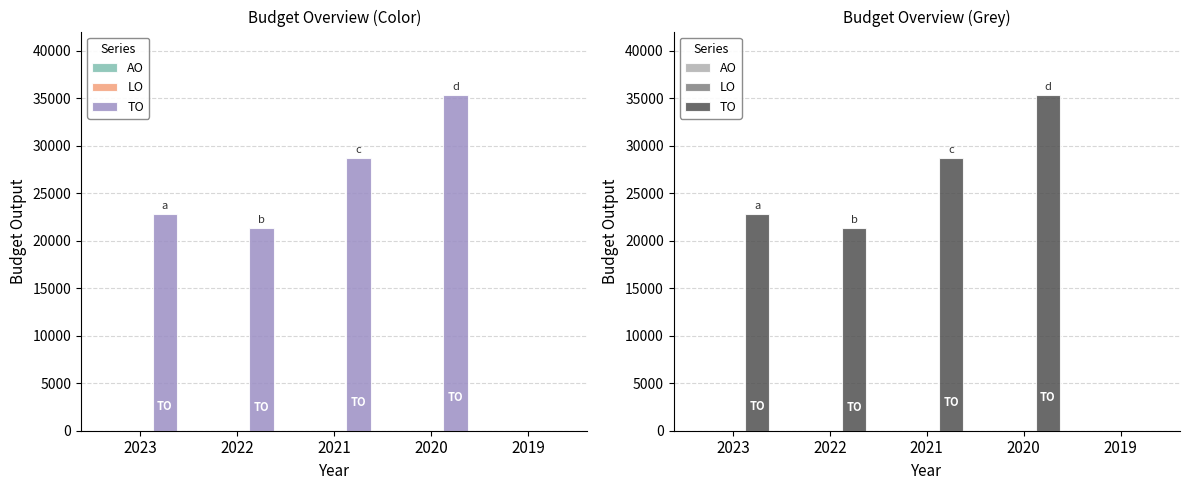

Does the chart contain any negative values?

No